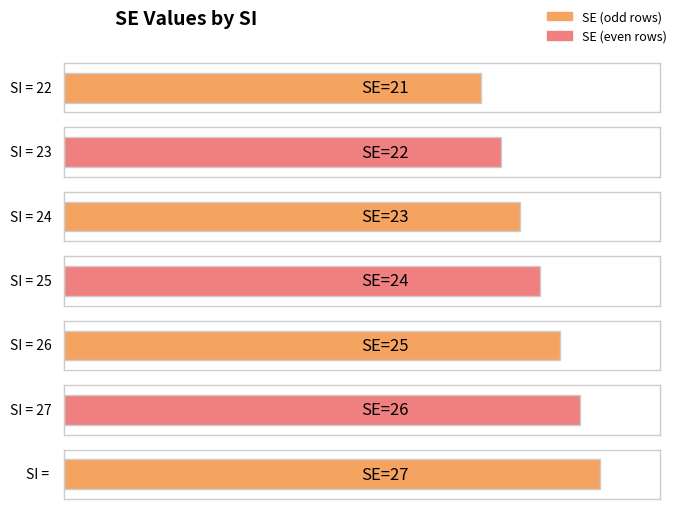

What value does the data have at 22?

21